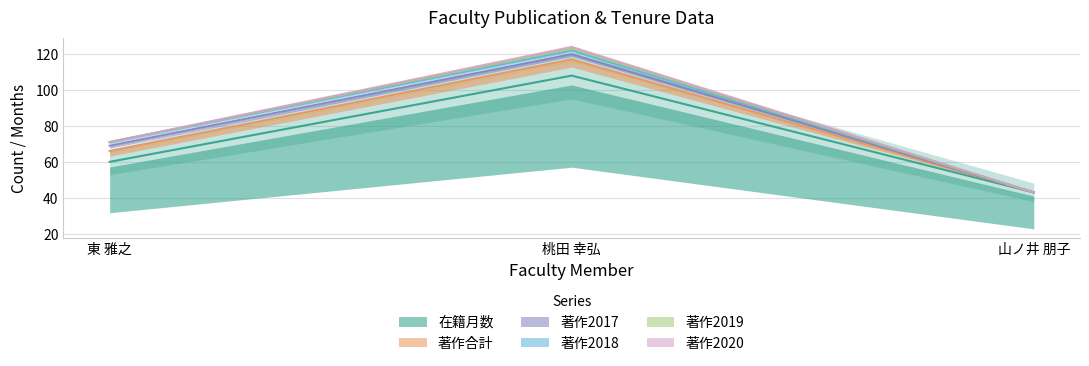

Reading left to right, extract all data points from this chart.

在籍月数: 東 雅之=60	桃田 幸弘=108	山ノ井 朋子=43
著作合計: 東 雅之=6	桃田 幸弘=9	山ノ井 朋子=0
著作2017: 東 雅之=3	桃田 幸弘=3	山ノ井 朋子=0
著作2018: 東 雅之=2	桃田 幸弘=2	山ノ井 朋子=0
著作2019: 東 雅之=0	桃田 幸弘=1	山ノ井 朋子=0
著作2020: 東 雅之=0	桃田 幸弘=1	山ノ井 朋子=0